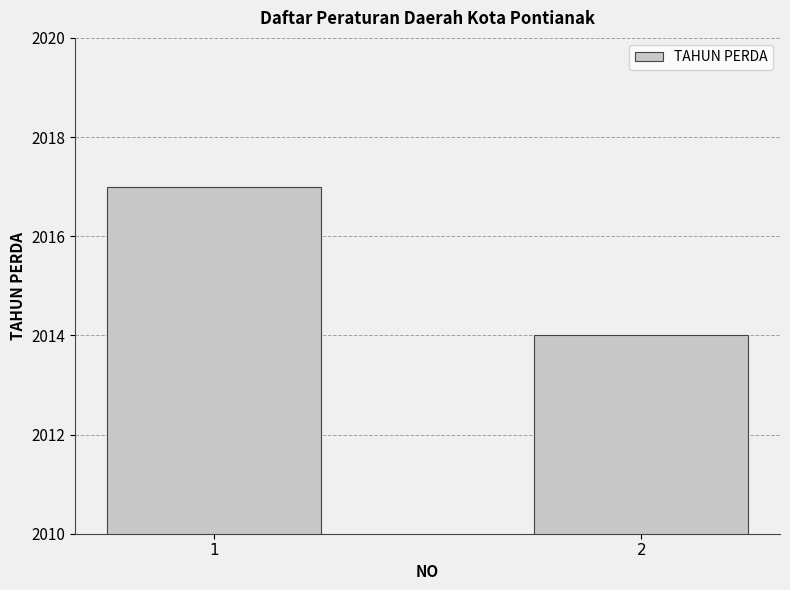

Approximately how many times larger is the value at 2 compared to 1?

1.0